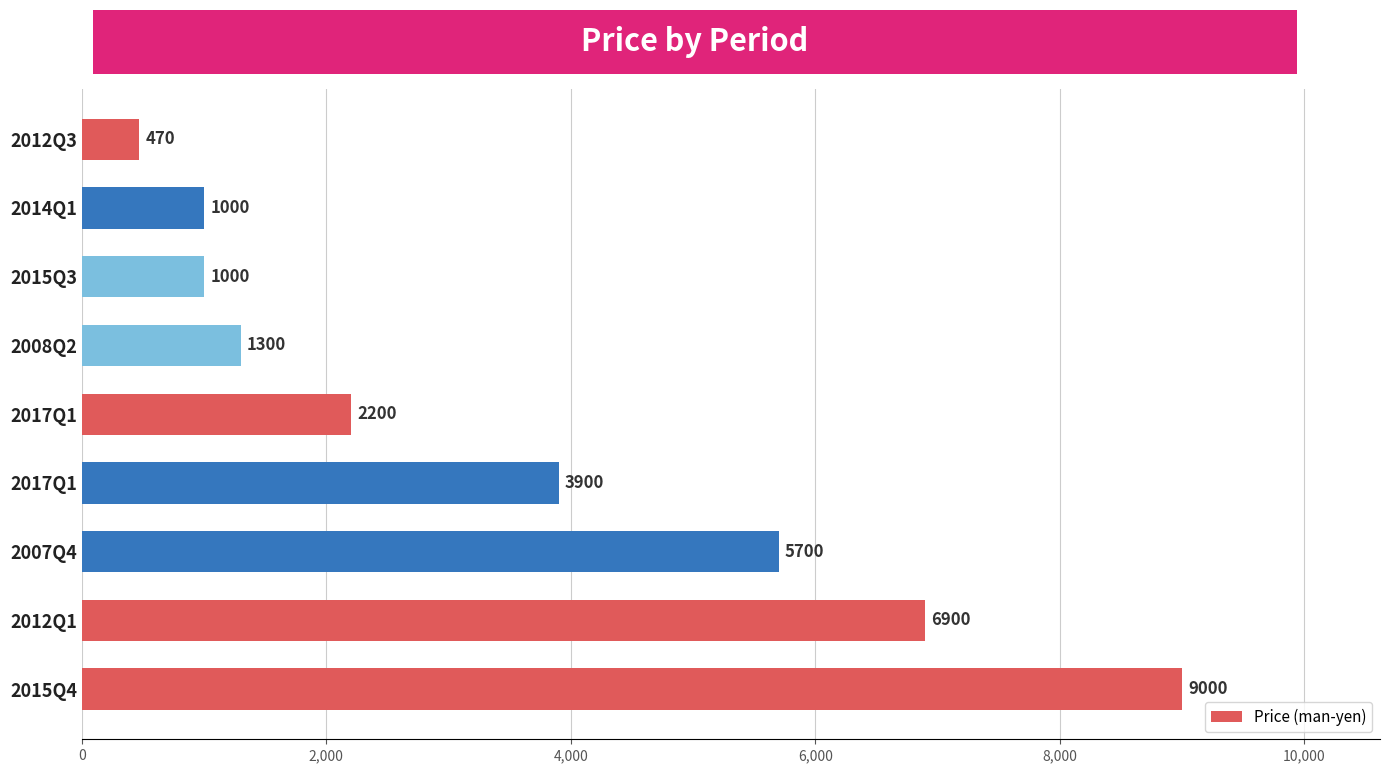

At which category does the chart reach its minimum across all series?

2012Q3